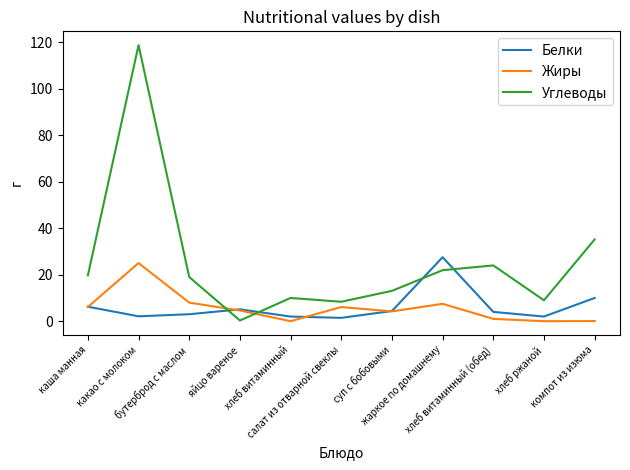

The Белки series shows 4.0 at хлеб витаминный (обед). True or false?

True